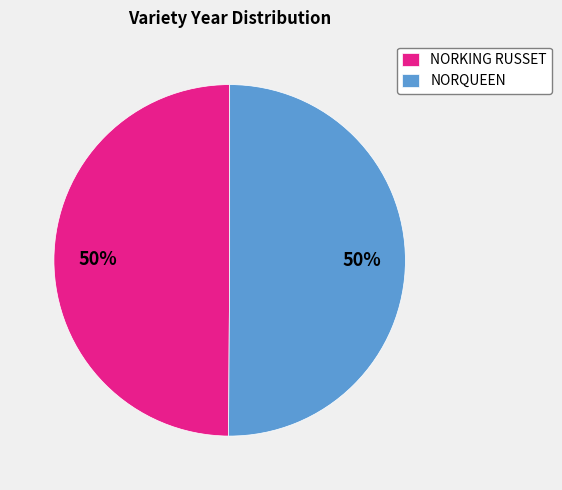

Do NORKING RUSSET and NORQUEEN together represent more than half of the pie?

Yes